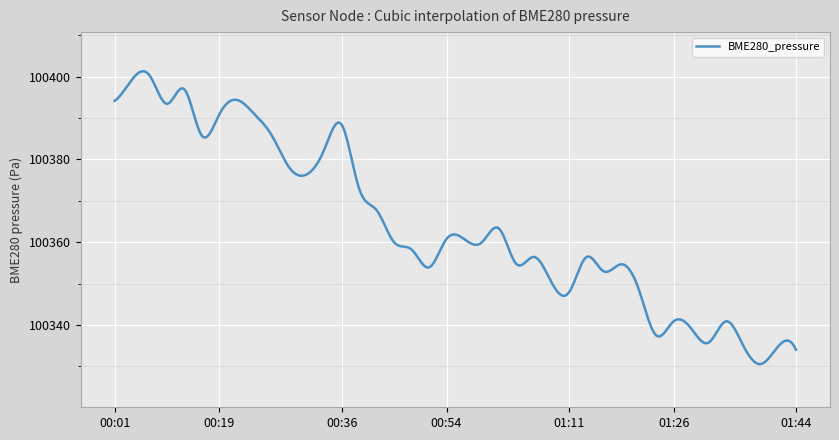

What is the maximum value shown in the chart?

100401.3